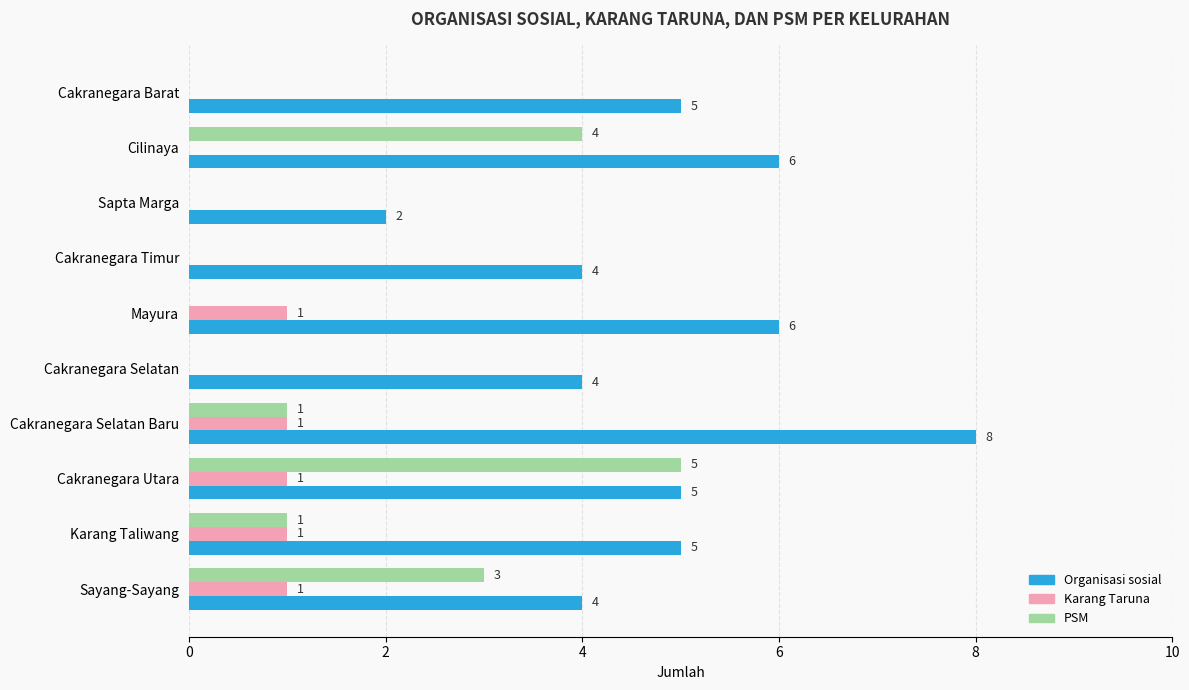

Between Cakranegara Selatan and Cakranegara Utara, which series saw the biggest shift?

PSM